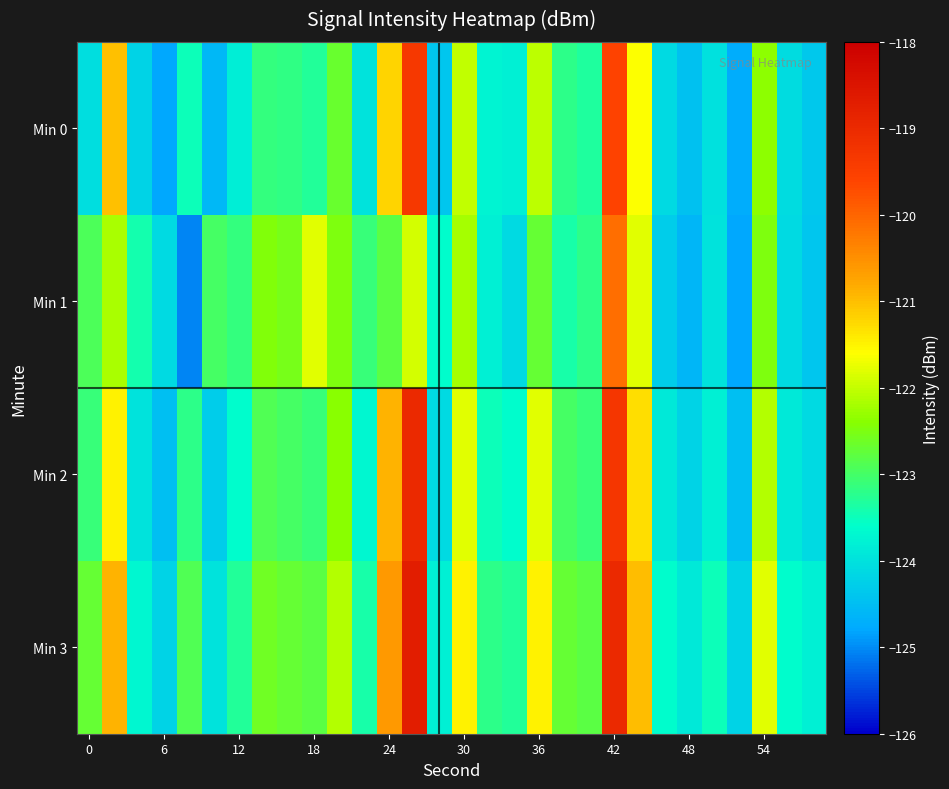

Count the number of data series in this chart.

4